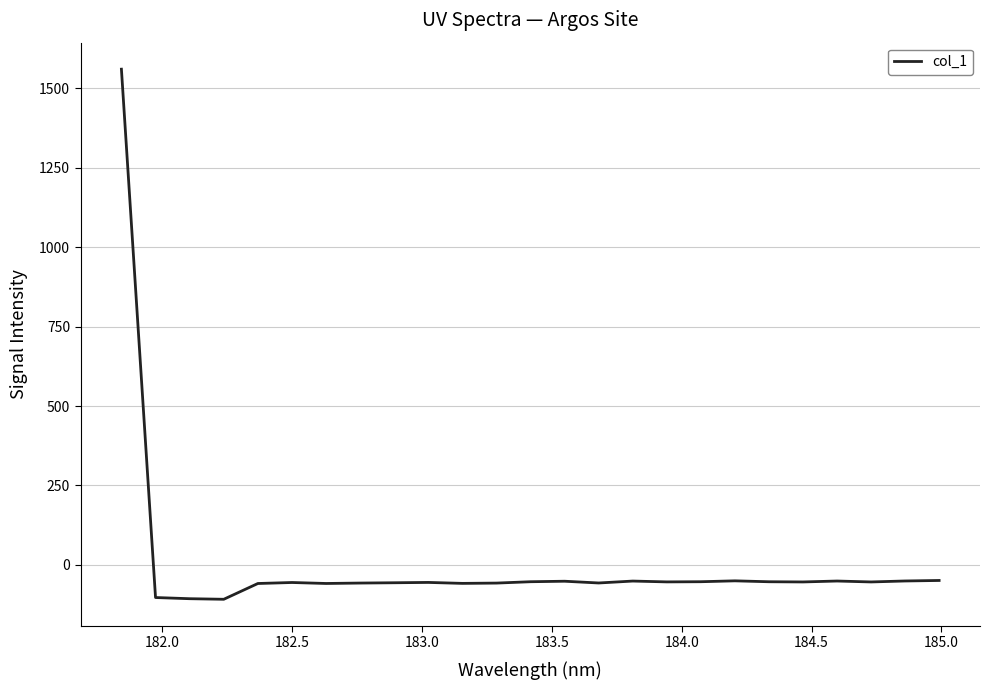

What is the difference between the maximum and minimum values?

1669.0